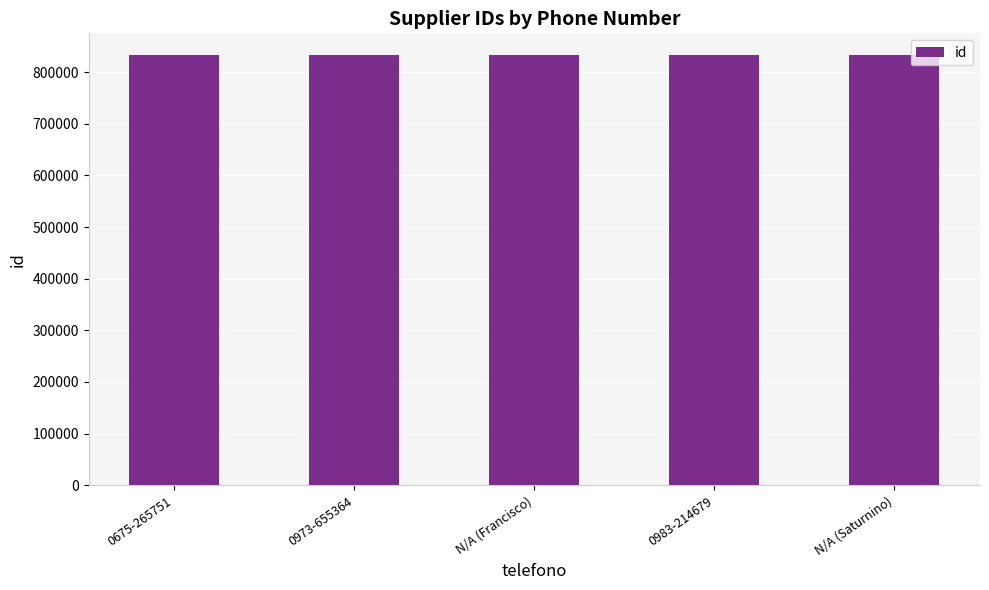

What is the label of the 1st bar from the left?

0675-265751